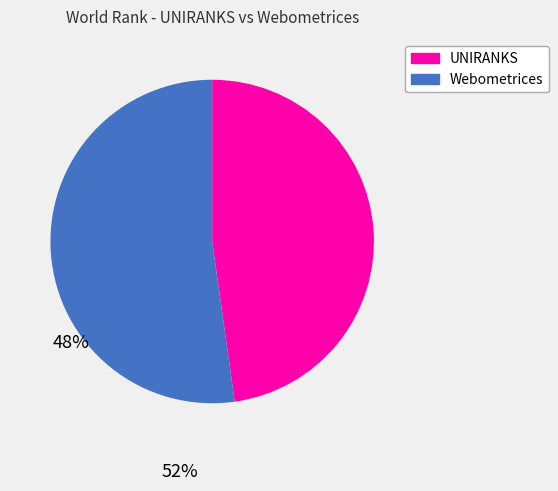

How many segments does this pie chart have?

2